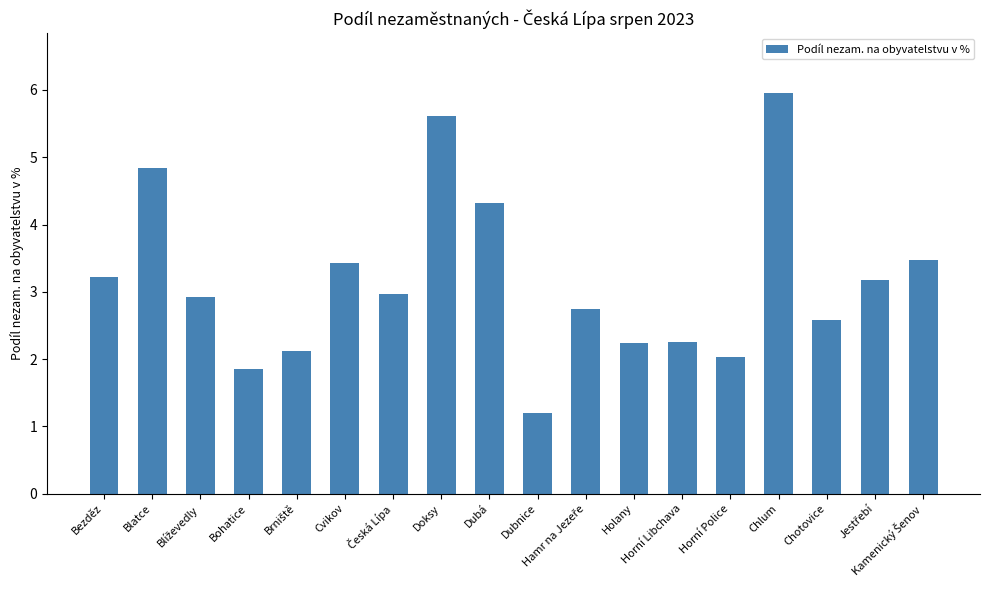

What is the greatest value displayed?

6.0